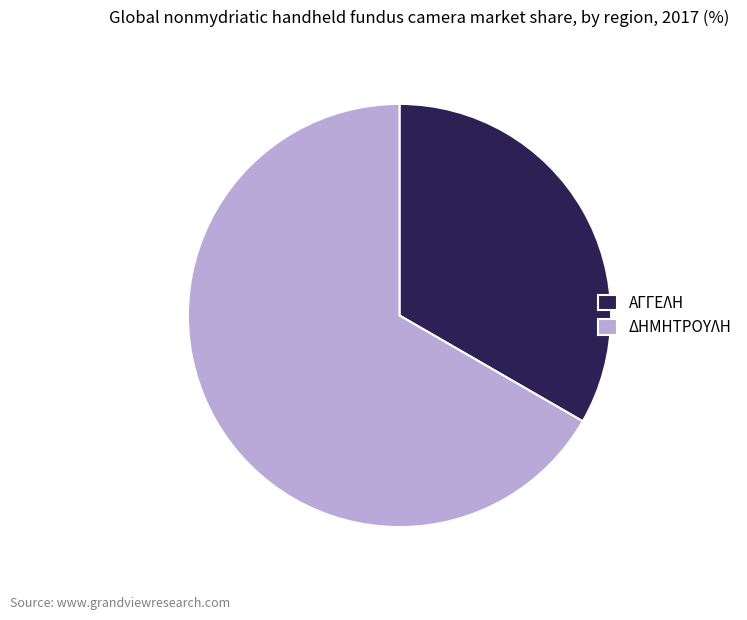

Approximately how many times larger is the value at ΔΗΜΗΤΡΟΥΛΗ compared to ΑΓΓΕΛΗ?

2.0